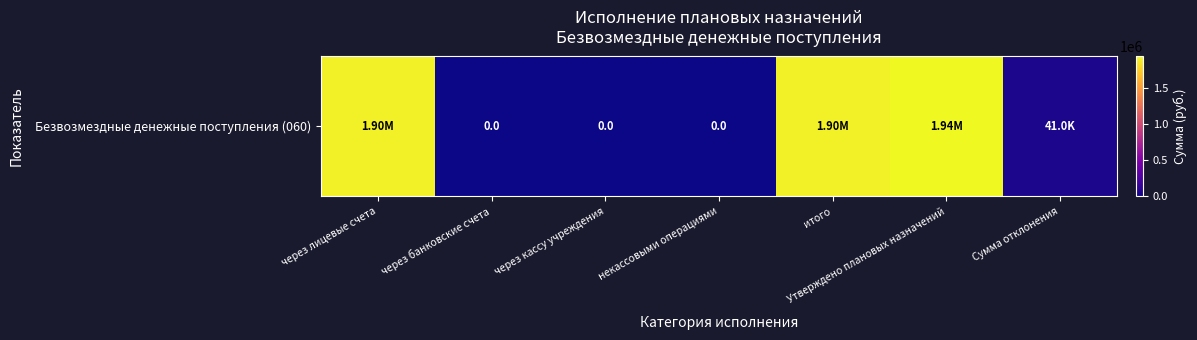

Reading right to left, list all the values displayed in this chart.

Сумма отклонения=41014.6	Утверждено плановых назначений=1941743.3	итого=1900728.8	некассовыми операциями=0.0	через кассу учреждения=0.0	через банковские счета=0.0	через лицевые счета=1900728.8